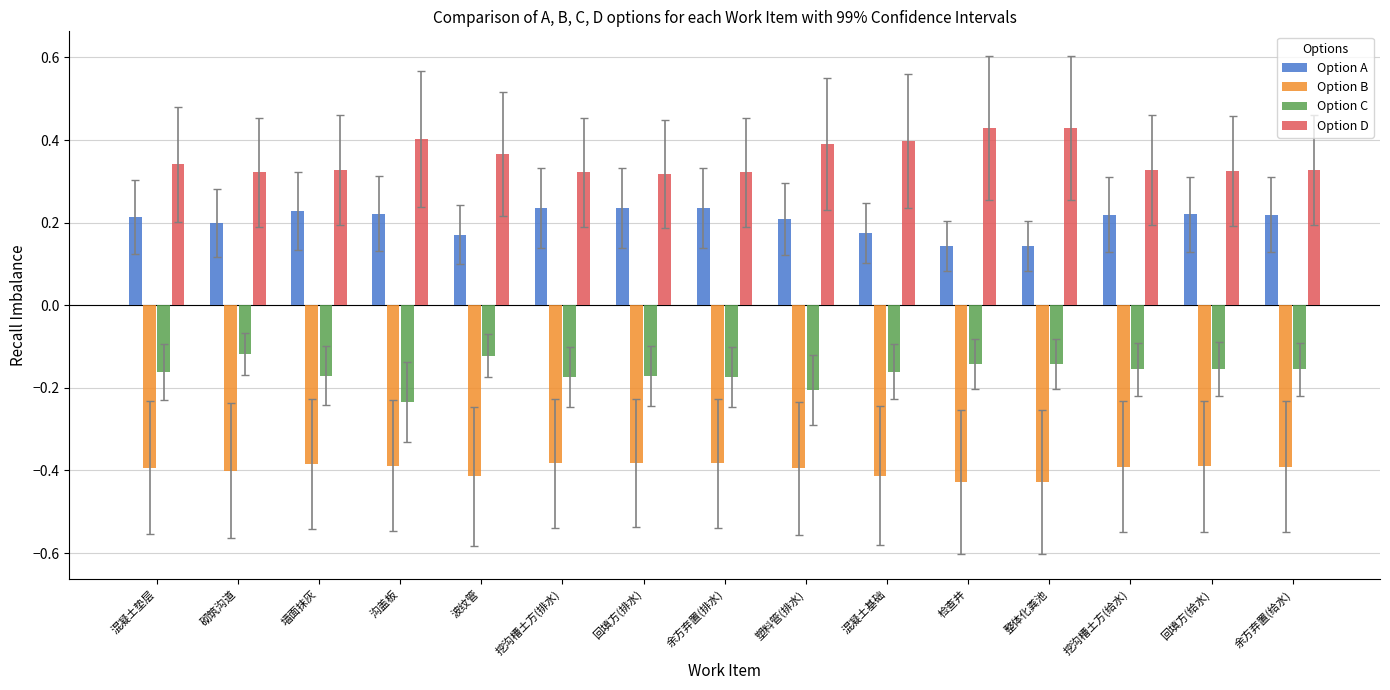

True or false: Option C has a value of -0.2 at 沟盖板.

True